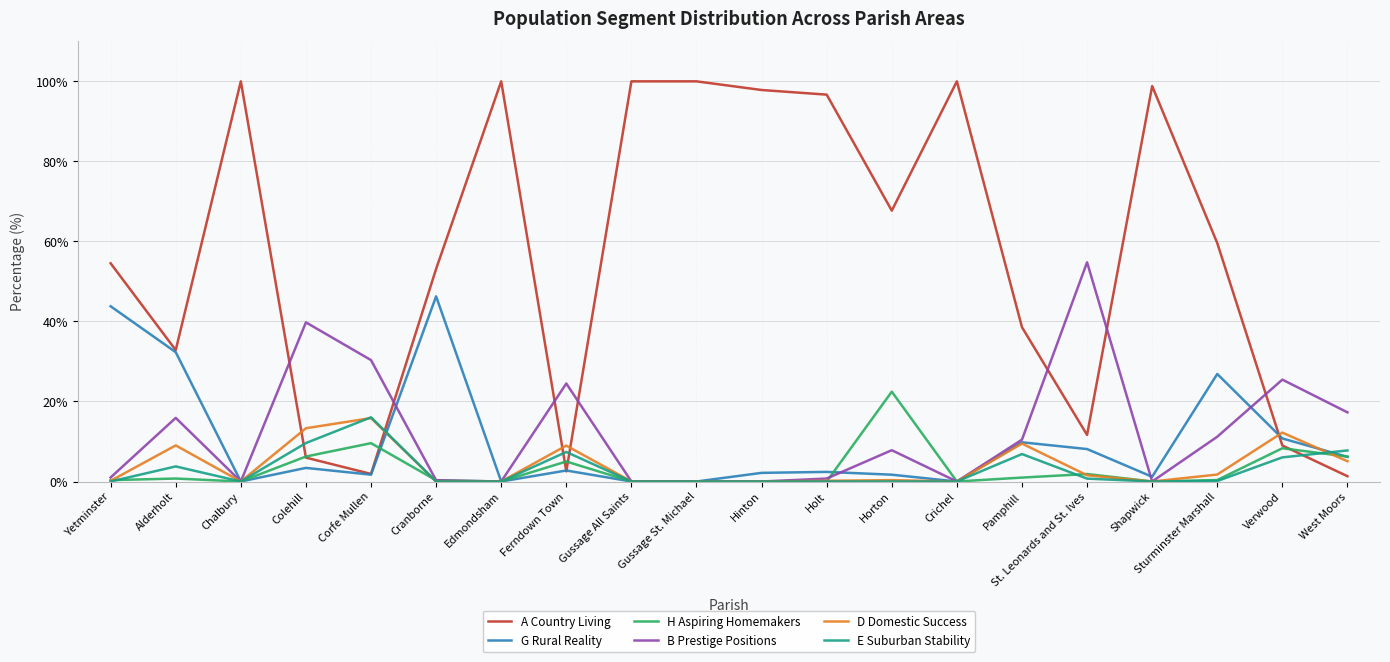

What position from the left is Gussage St. Michael?

10